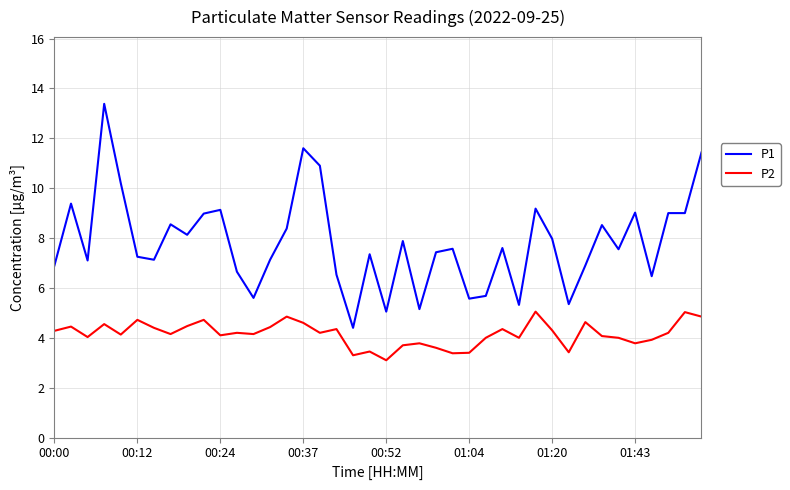

Which series has the largest total across all categories?

P1